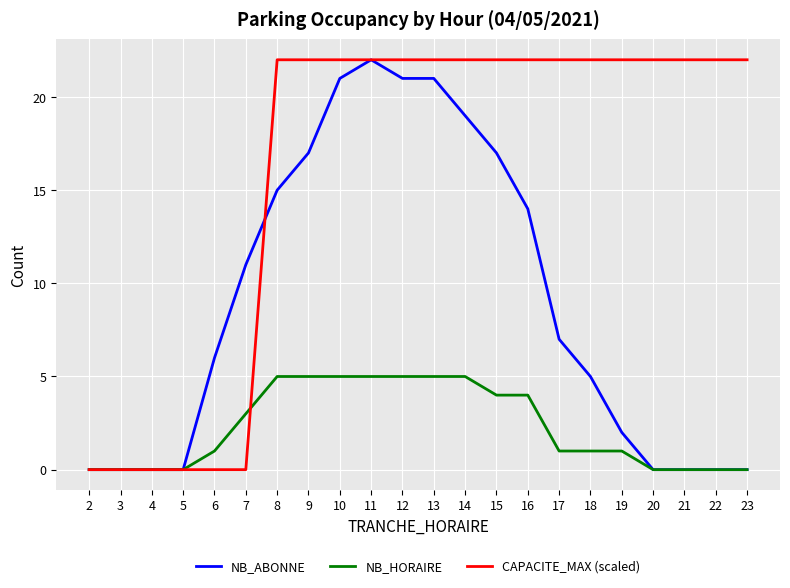

Reading left to right, list all the values displayed in this chart.

NB_ABONNE: 2=0	3=0	4=0	5=0	6=6	7=11	8=15	9=17	10=21	11=22	12=21	13=21	14=19	15=17	16=14	17=7	18=5	19=2	20=0	21=0	22=0	23=0
NB_HORAIRE: 2=0	3=0	4=0	5=0	6=1	7=3	8=5	9=5	10=5	11=5	12=5	13=5	14=5	15=4	16=4	17=1	18=1	19=1	20=0	21=0	22=0	23=0
CAPACITE_MAX (scaled): 2=0	3=0	4=0	5=0	6=0	7=0	8=22	9=22	10=22	11=22	12=22	13=22	14=22	15=22	16=22	17=22	18=22	19=22	20=22	21=22	22=22	23=22